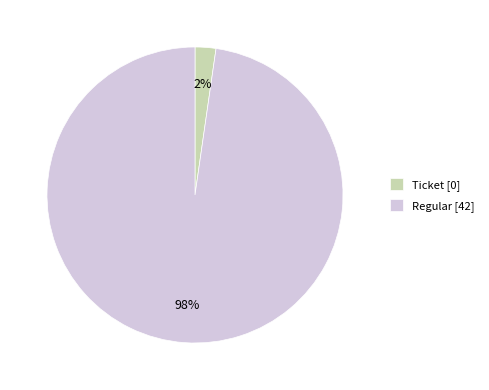

Is Ticket the majority of the pie?

No